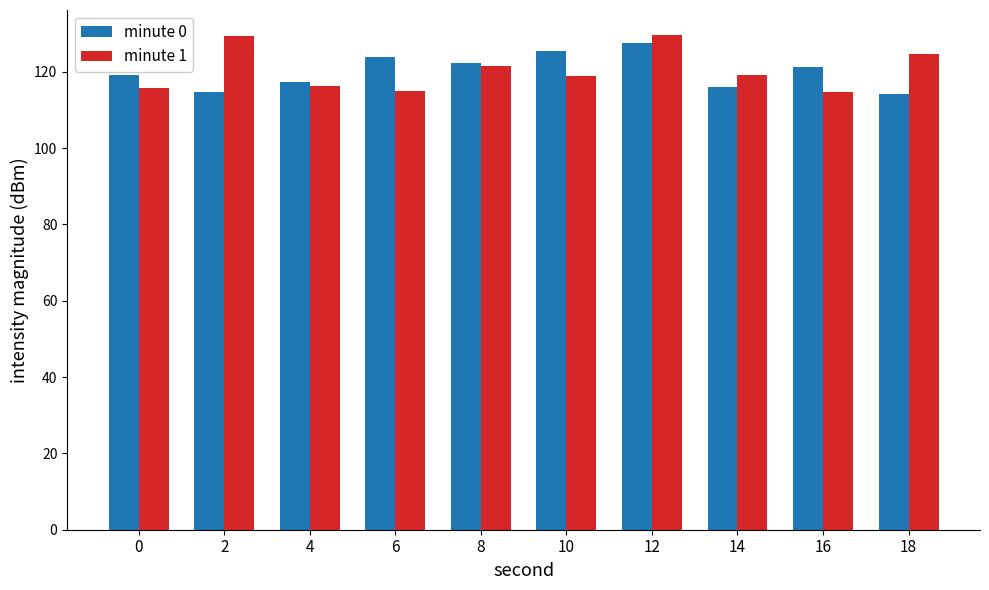

Rank the series at 10 from lowest to highest value.

minute 1, minute 0